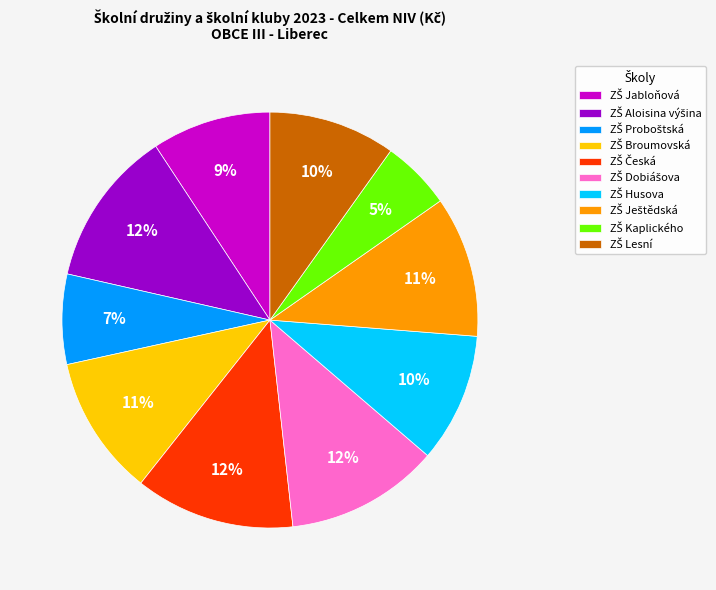

Is there a majority slice in this chart?

No